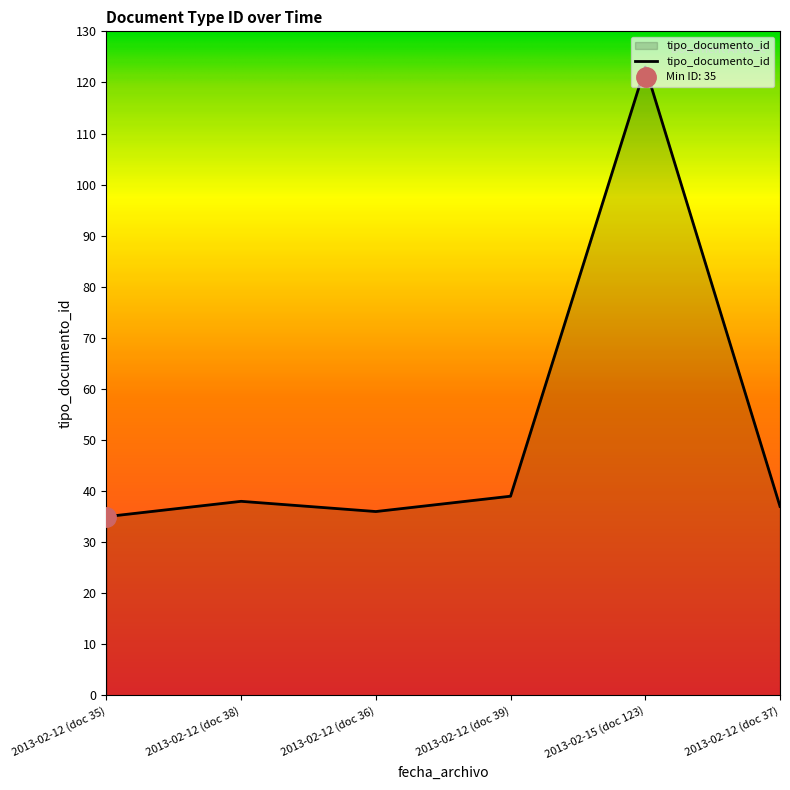

What is the lowest value of the tipo_documento_id series?

35